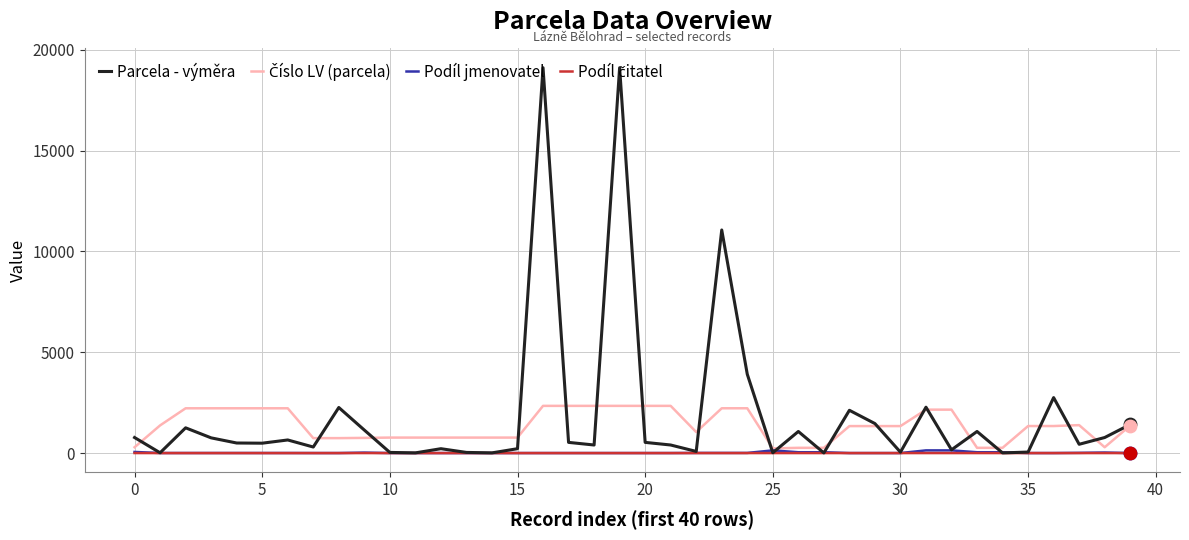

Which series has the widest spread of values?

Parcela - výměra